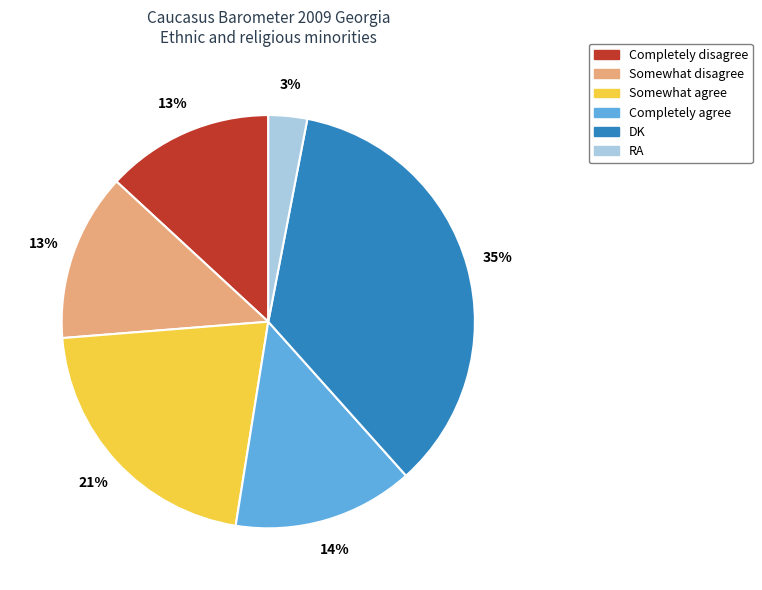

Is the sum of DK and RA greater than half?

No